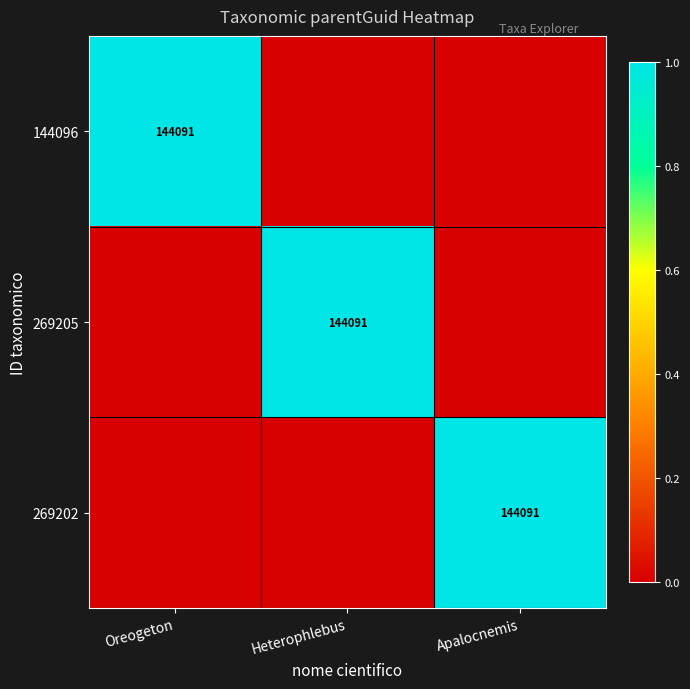

True or false: 269205 has a value of 144091 at Heterophlebus.

True